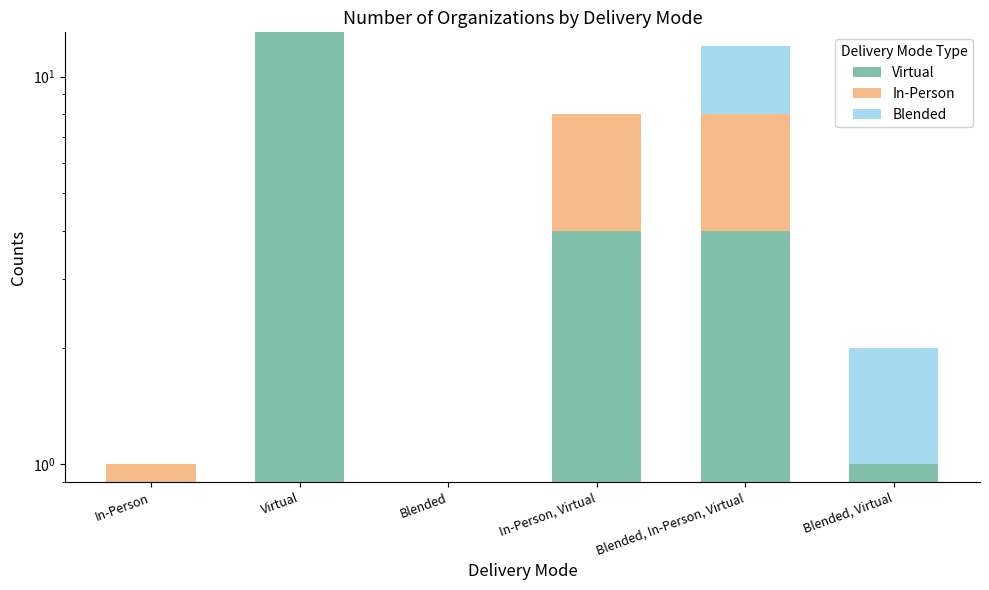

Reading left to right, list all the values displayed in this chart.

Virtual: 0	13	0	4	4	1
In-Person: 1	0	0	4	4	0
Blended: 0	0	0	0	4	1